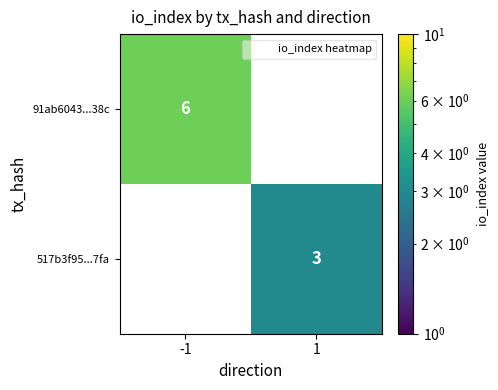

What is the spread (max minus min) of values at -1?

6